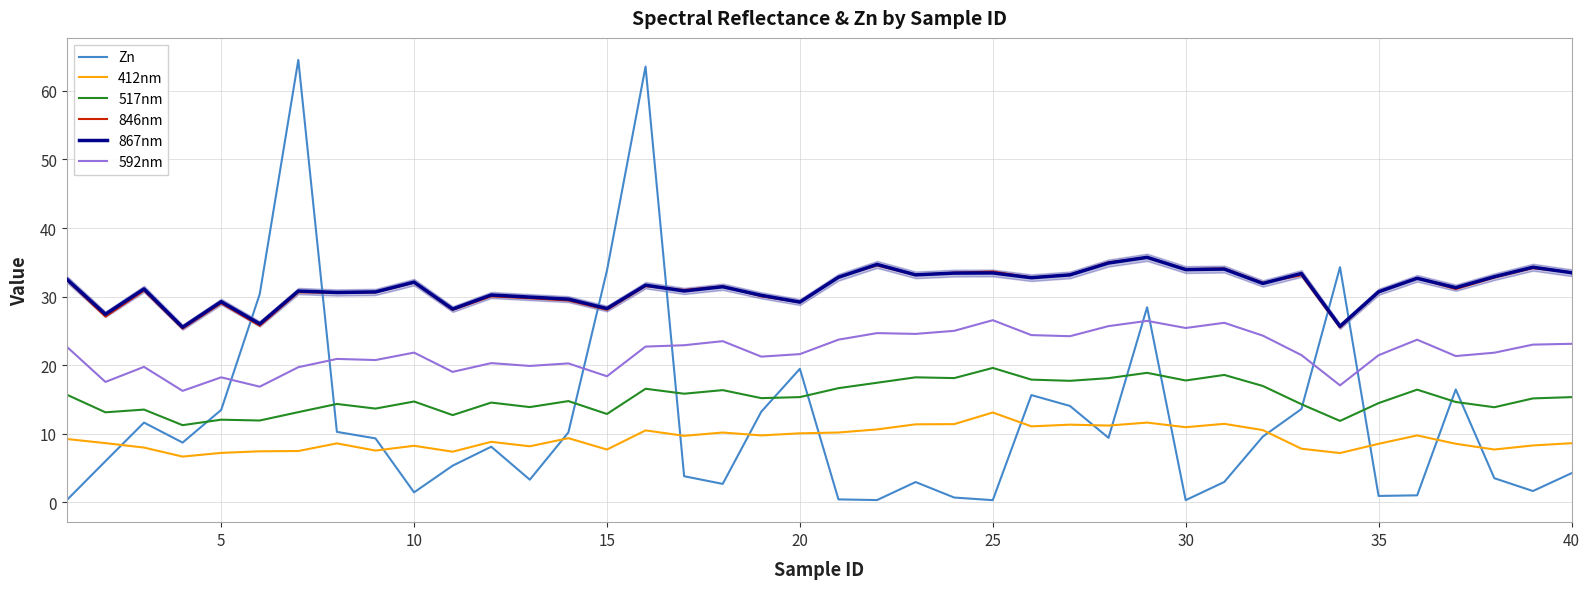

Which series has the widest spread of values?

Zn